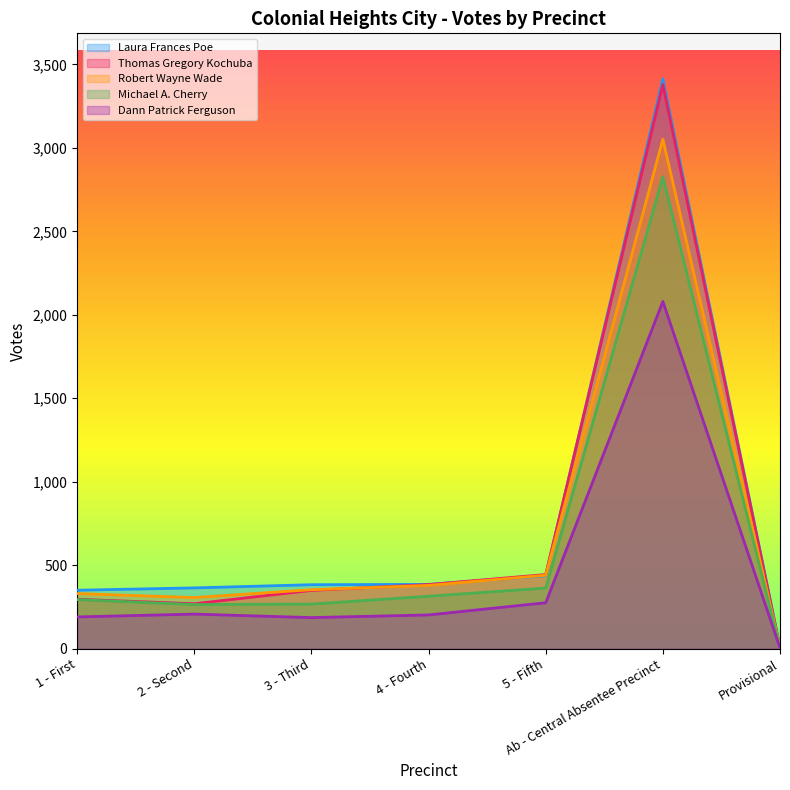

How many values in the Robert Wayne Wade series are below 353?

3